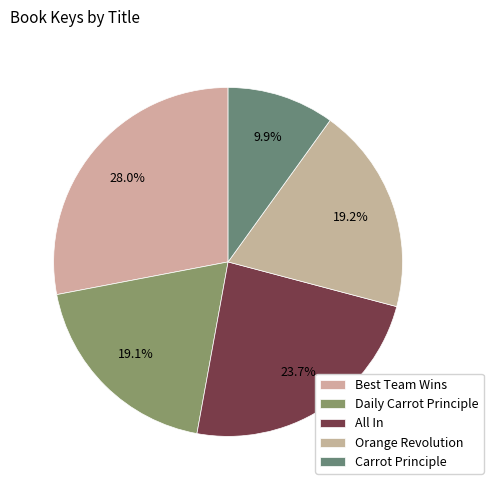

Is there any slice that represents more than half of the pie?

No